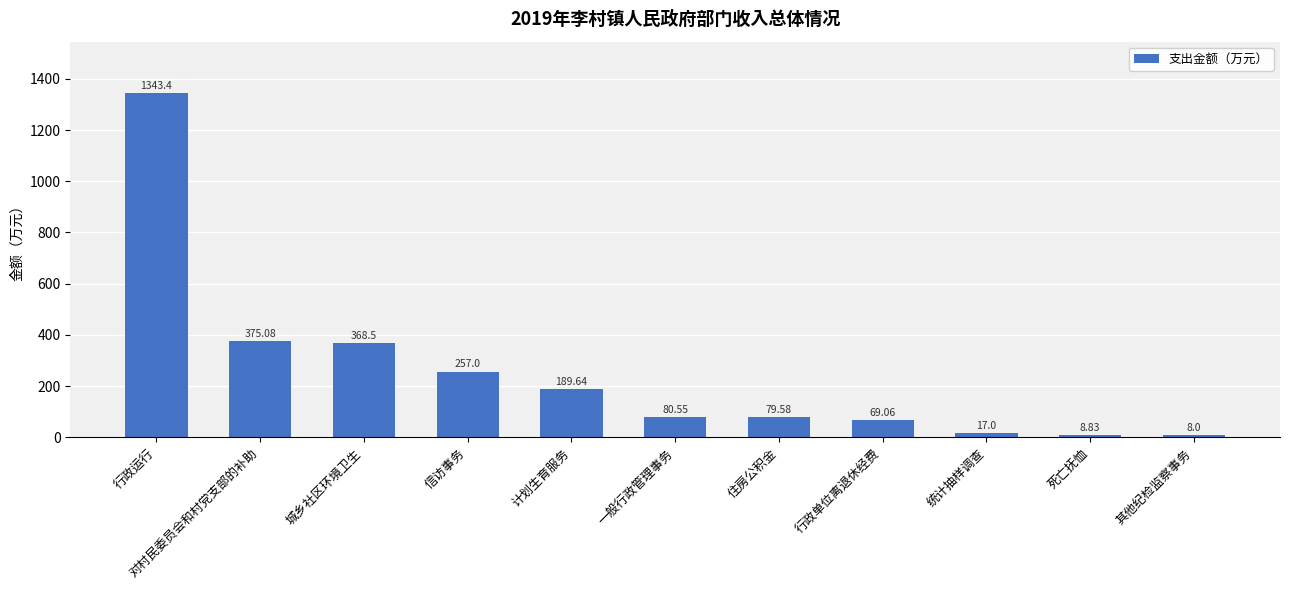

Read the value at 其他纪检监察事务.

8.0